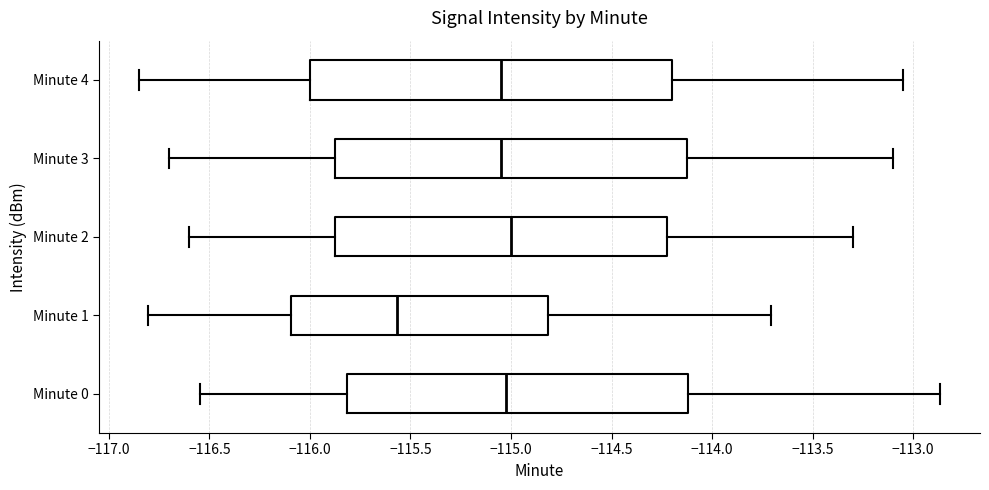

Which box has the furthest to the left median line?

Minute 1